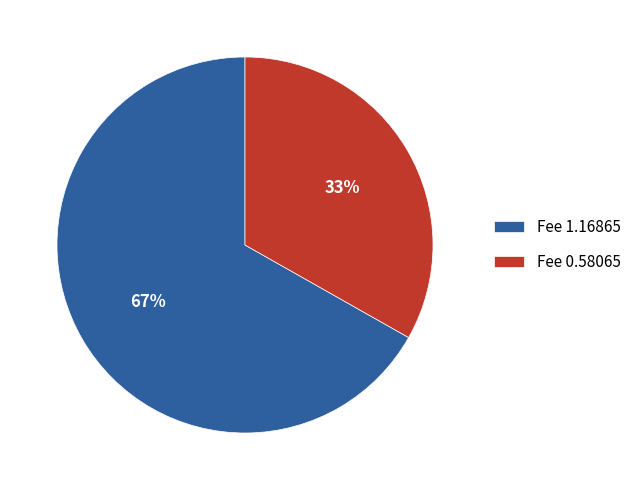

Is the sum of Fee 0.58065 and Fee 1.16865 greater than half?

Yes